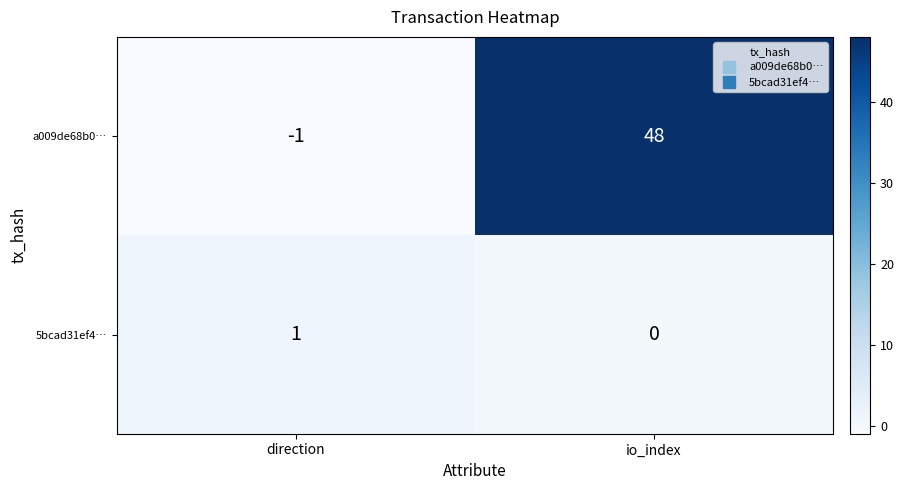

How many series are shown in this chart?

2